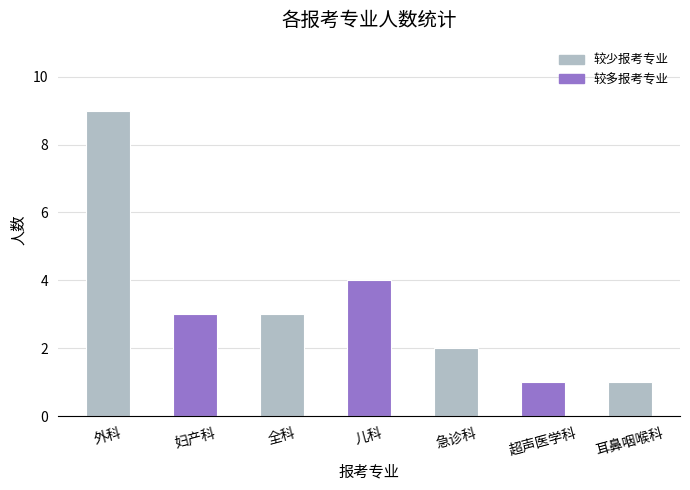

How many data points are less than 3?

3